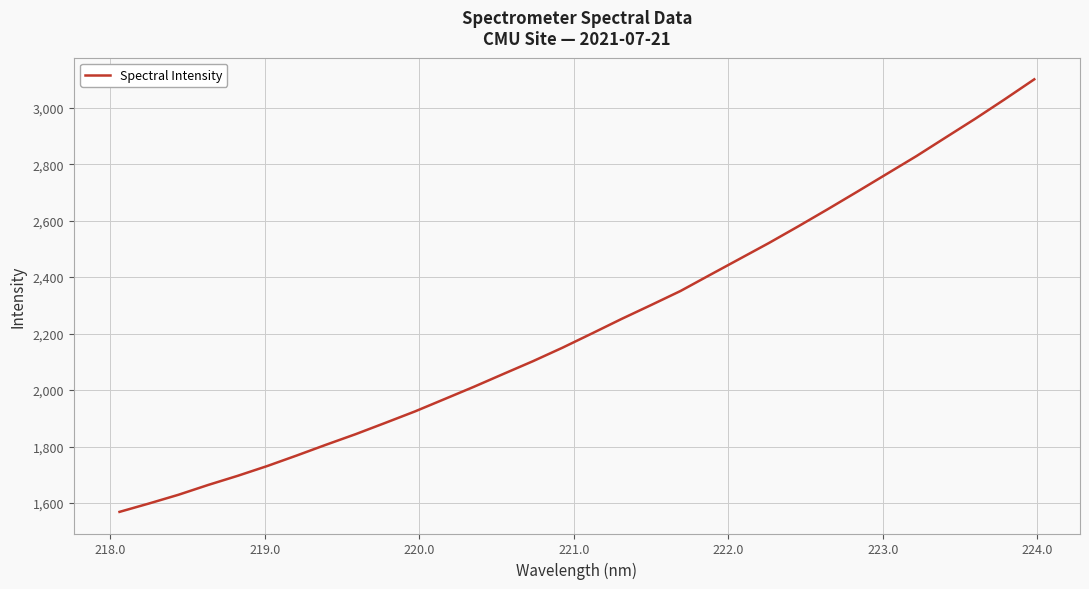

What is the greatest value displayed?

3100.4